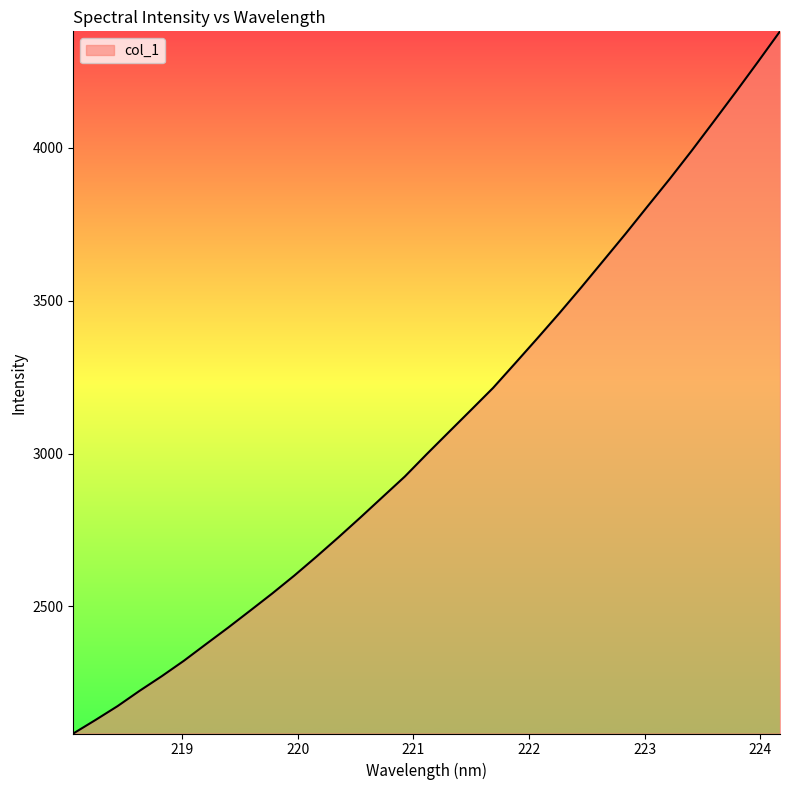

What is the difference between the second highest and second lowest values?

2153.7